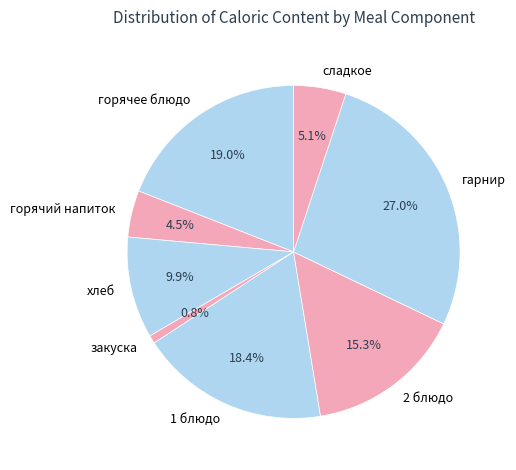

Which slice is the smallest?

закуска